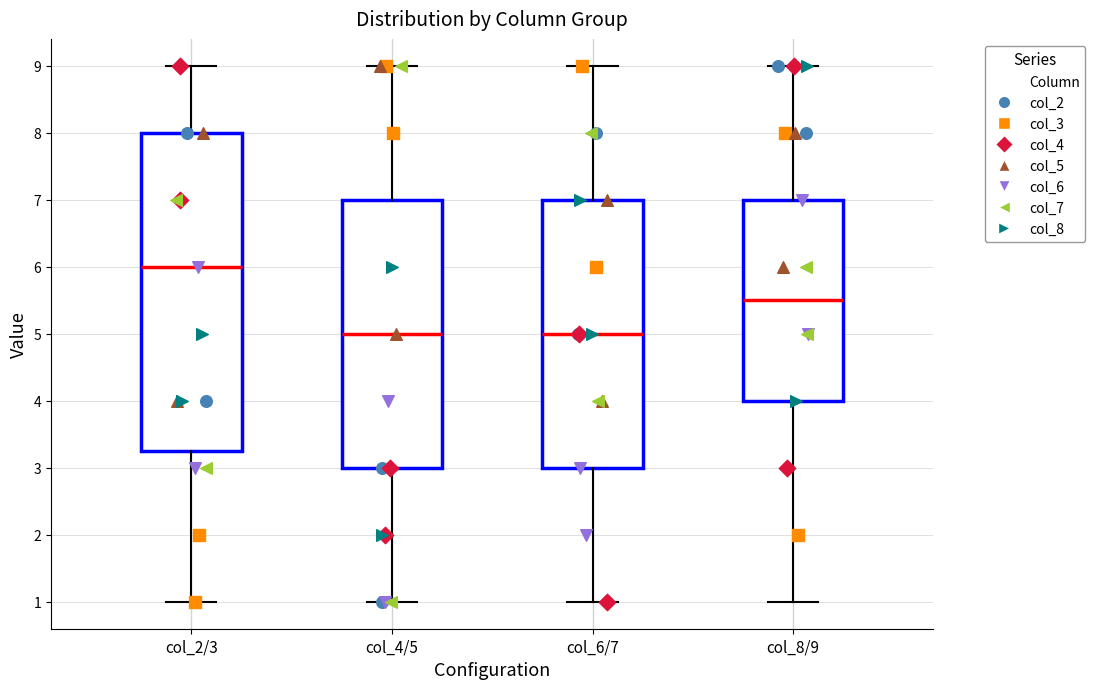

Reading left to right, read every box against the y-axis: the position of its median line, the range the box covers, and the ends of its whiskers. The values are not printed on the chart, so give them approximately, as read against the axis.

col_2/3: median 6.0, box 3.3 to 8.0, whiskers 1.0 to 9.0
col_4/5: median 5.0, box 3.0 to 7.0, whiskers 1.0 to 9.0
col_6/7: median 5.0, box 3.0 to 7.0, whiskers 1.0 to 9.0
col_8/9: median 5.5, box 4.0 to 7.0, whiskers 1.0 to 9.0